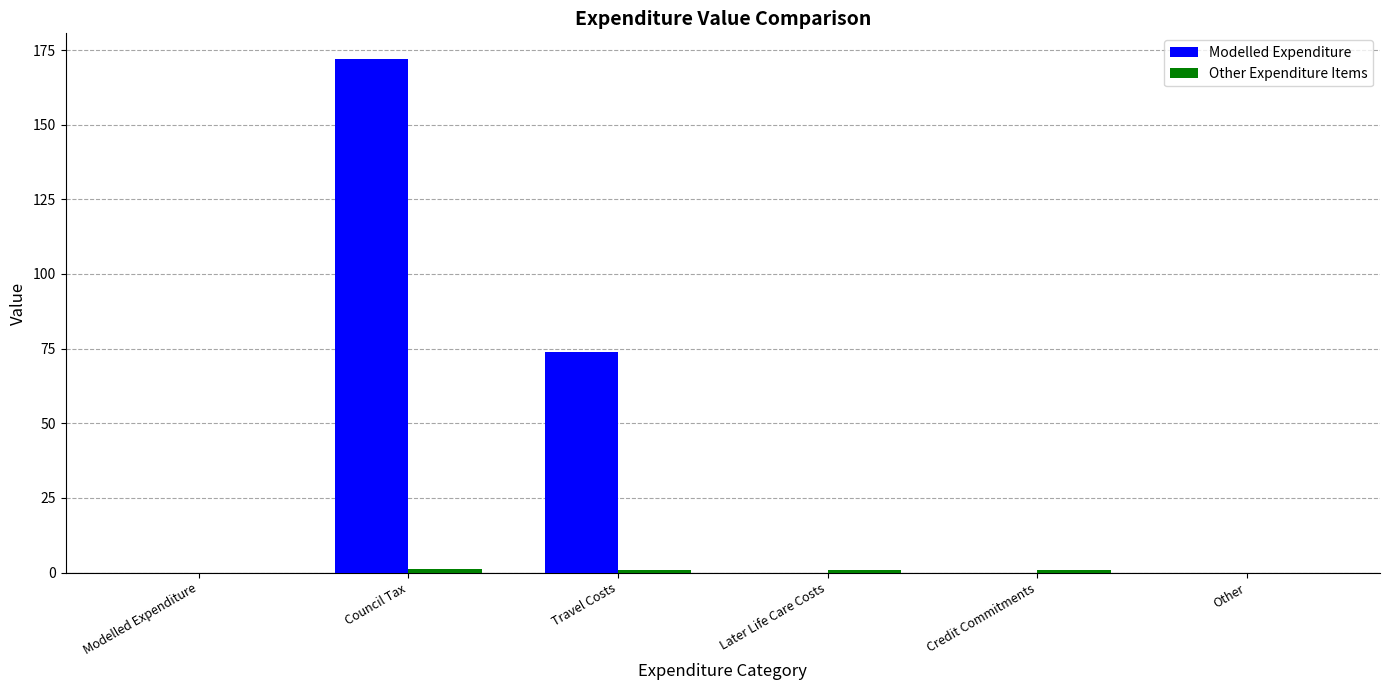

What is the sum of all Modelled Expenditure values?

246.0